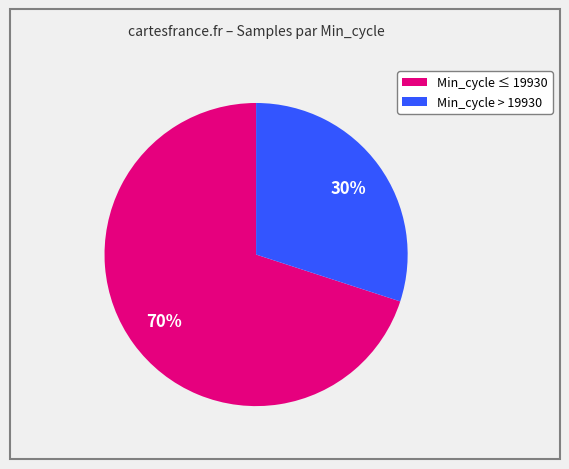

To the nearest percent, what is the difference between the largest and smallest slice percentages?

40%